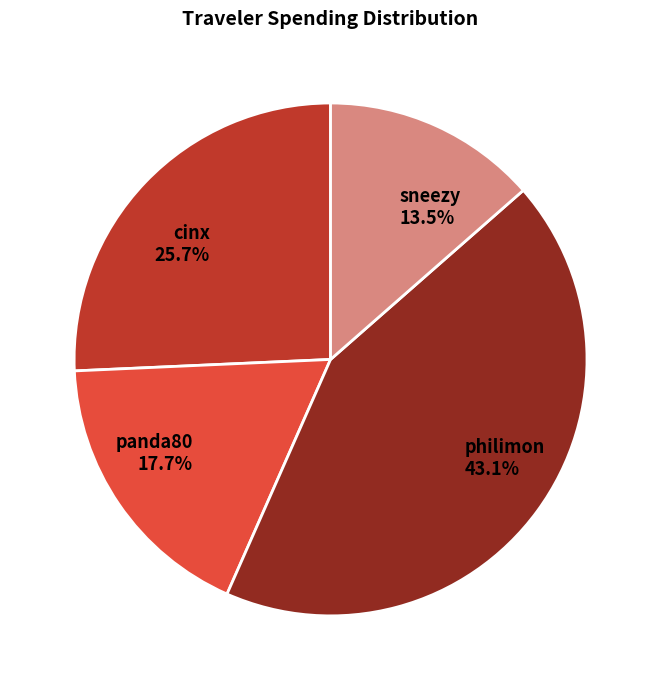

Is the sum of panda80 17.7% and sneezy 13.5% greater than half?

No